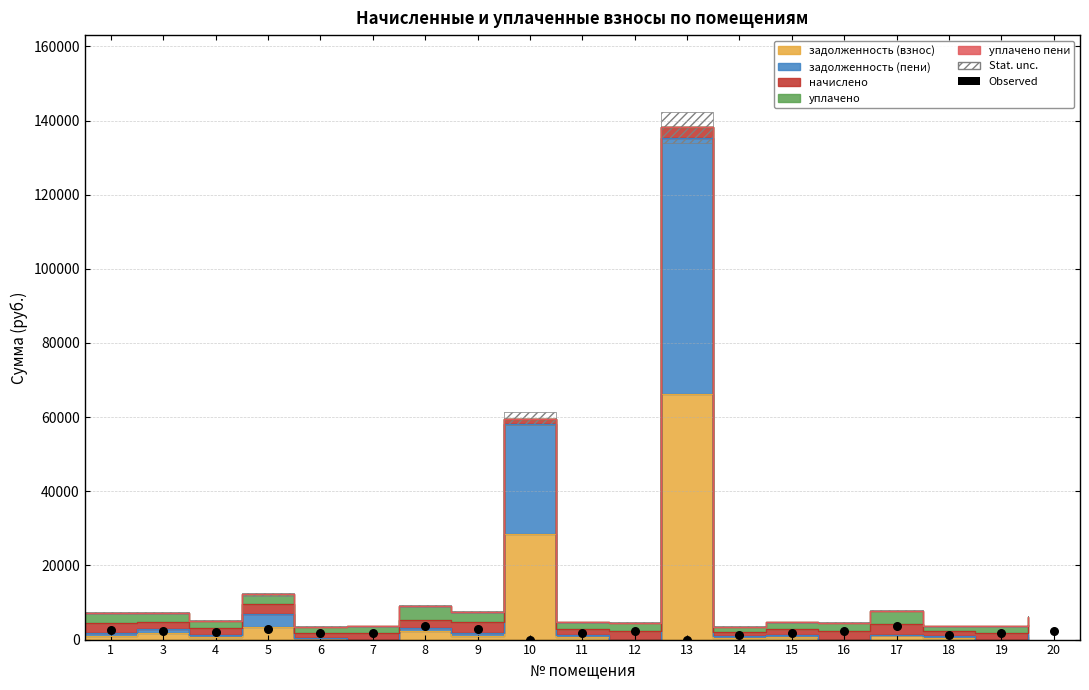

Approximately how many times larger is the value at 18 compared to 1?

0.5